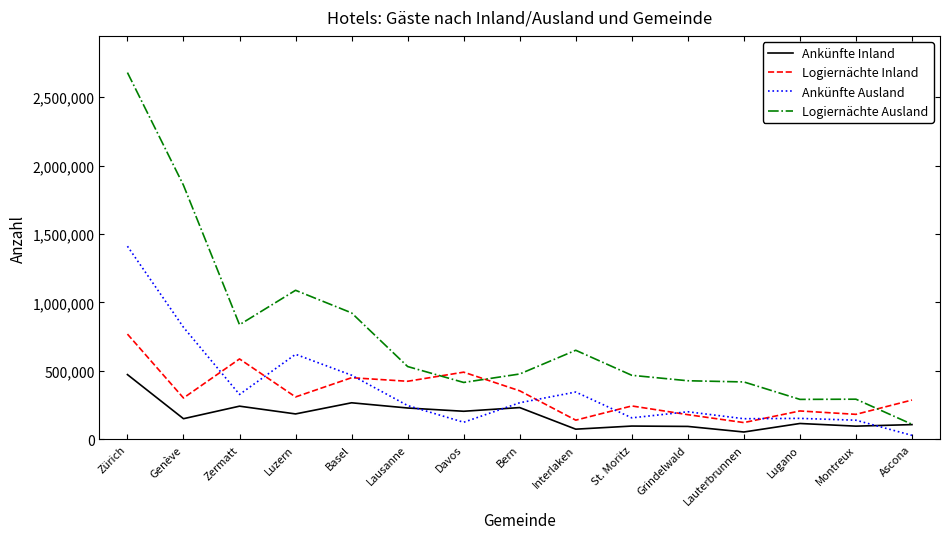

At which label is Logiernächte Ausland closest to 1394632?

Luzern